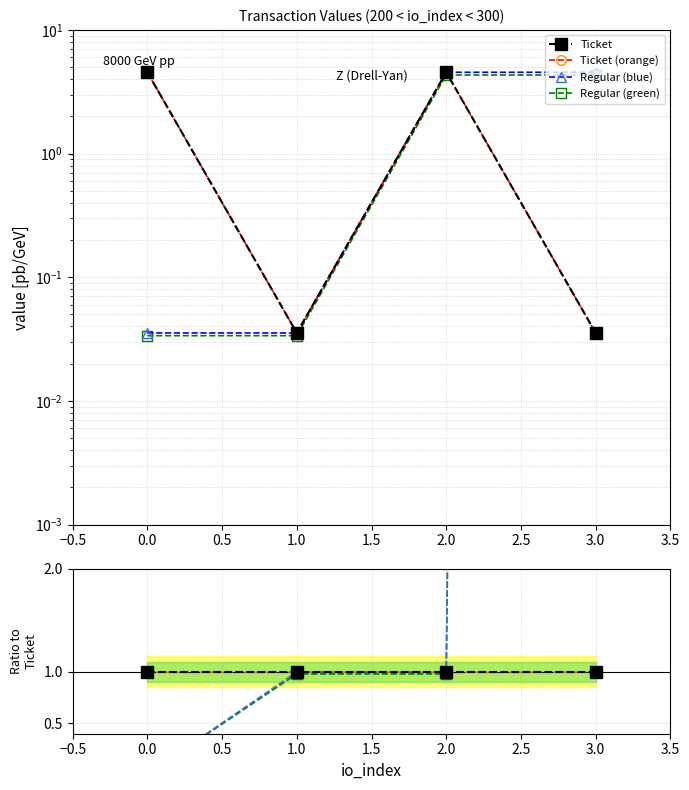

Is the value of Regular (blue) at 3.0 greater than the value of Regular (green) at 3.0?

Yes